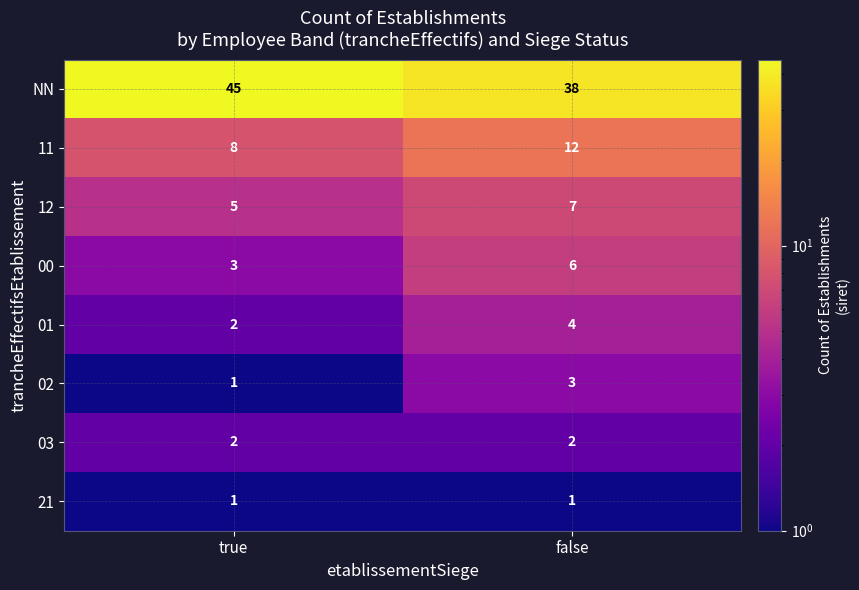

What is the greatest value displayed?

45